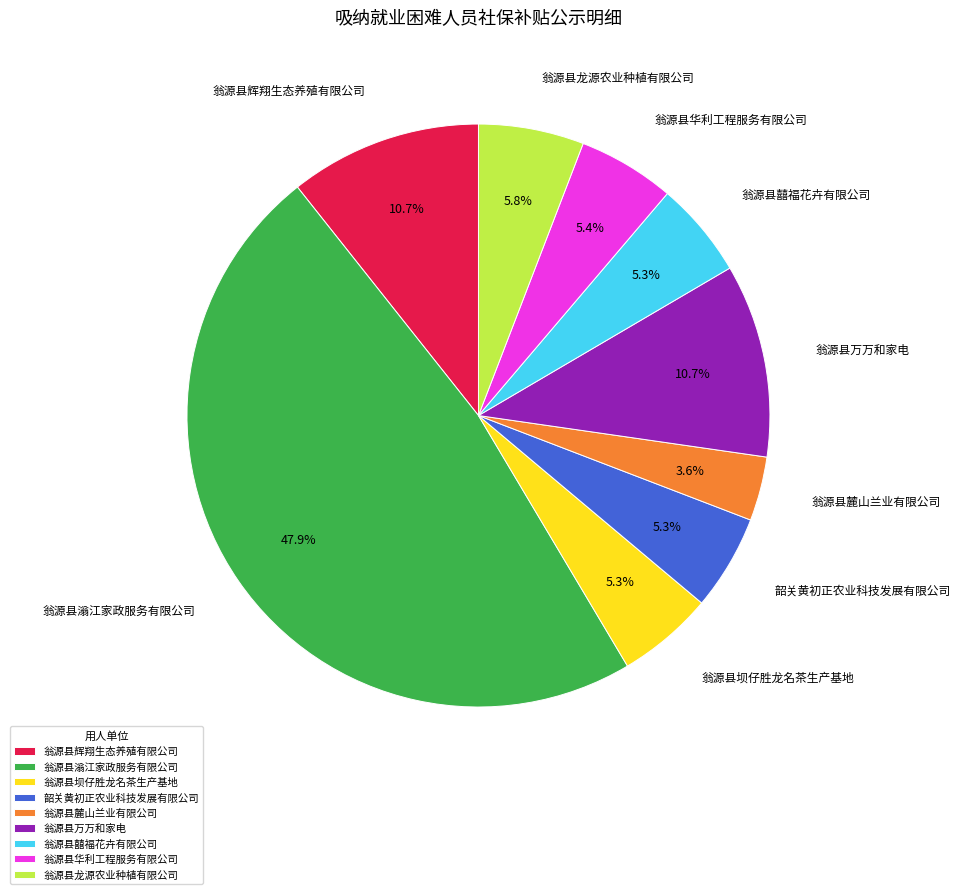

Does 翁源县华利工程服务有限公司 account for over 50% of the chart?

No